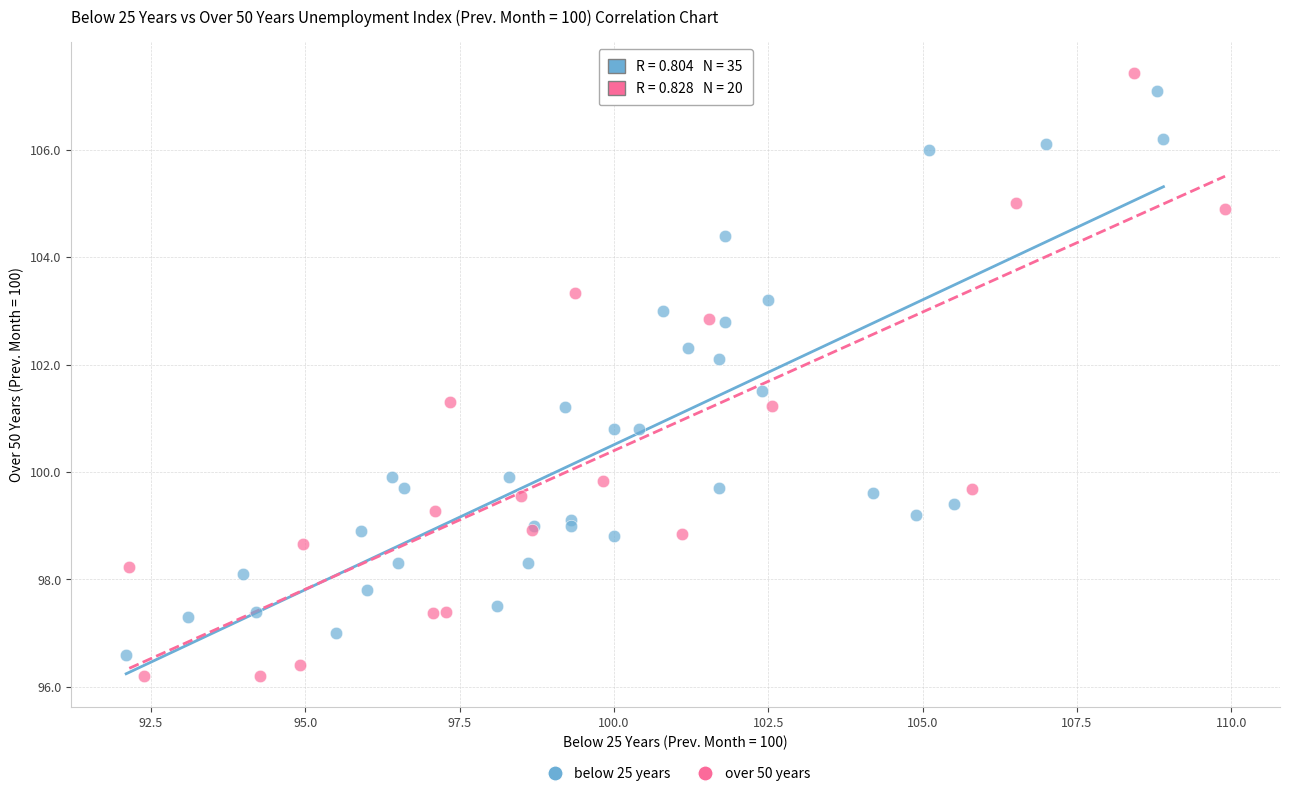

Which series has the largest Y range (max minus min)?

over 50 years